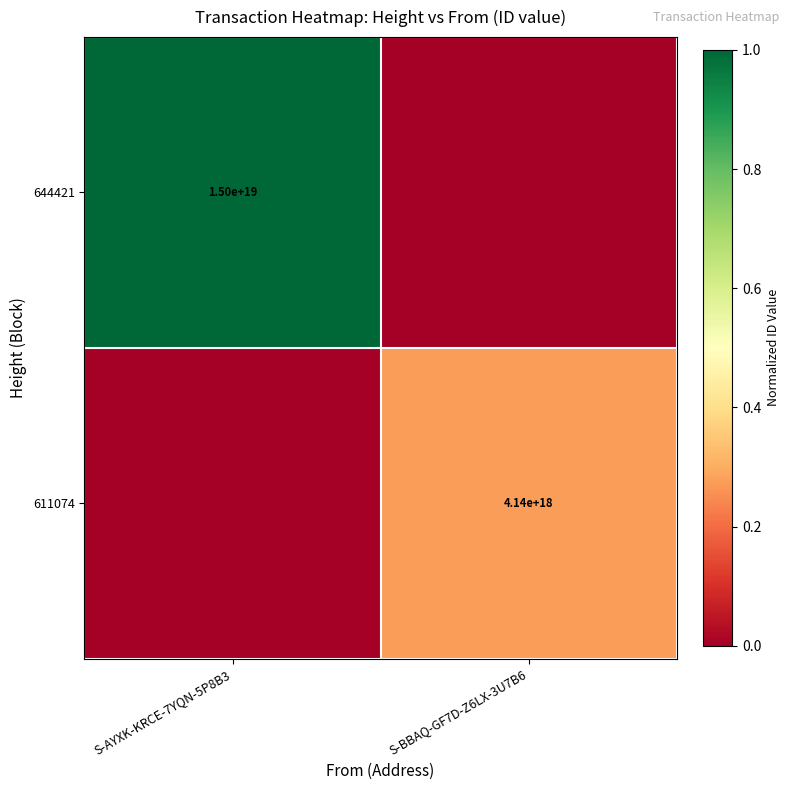

Is it true that 611074 equals 4140000000000000000 at S-BBAQ-GF7D-Z6LX-3U7B6?

True